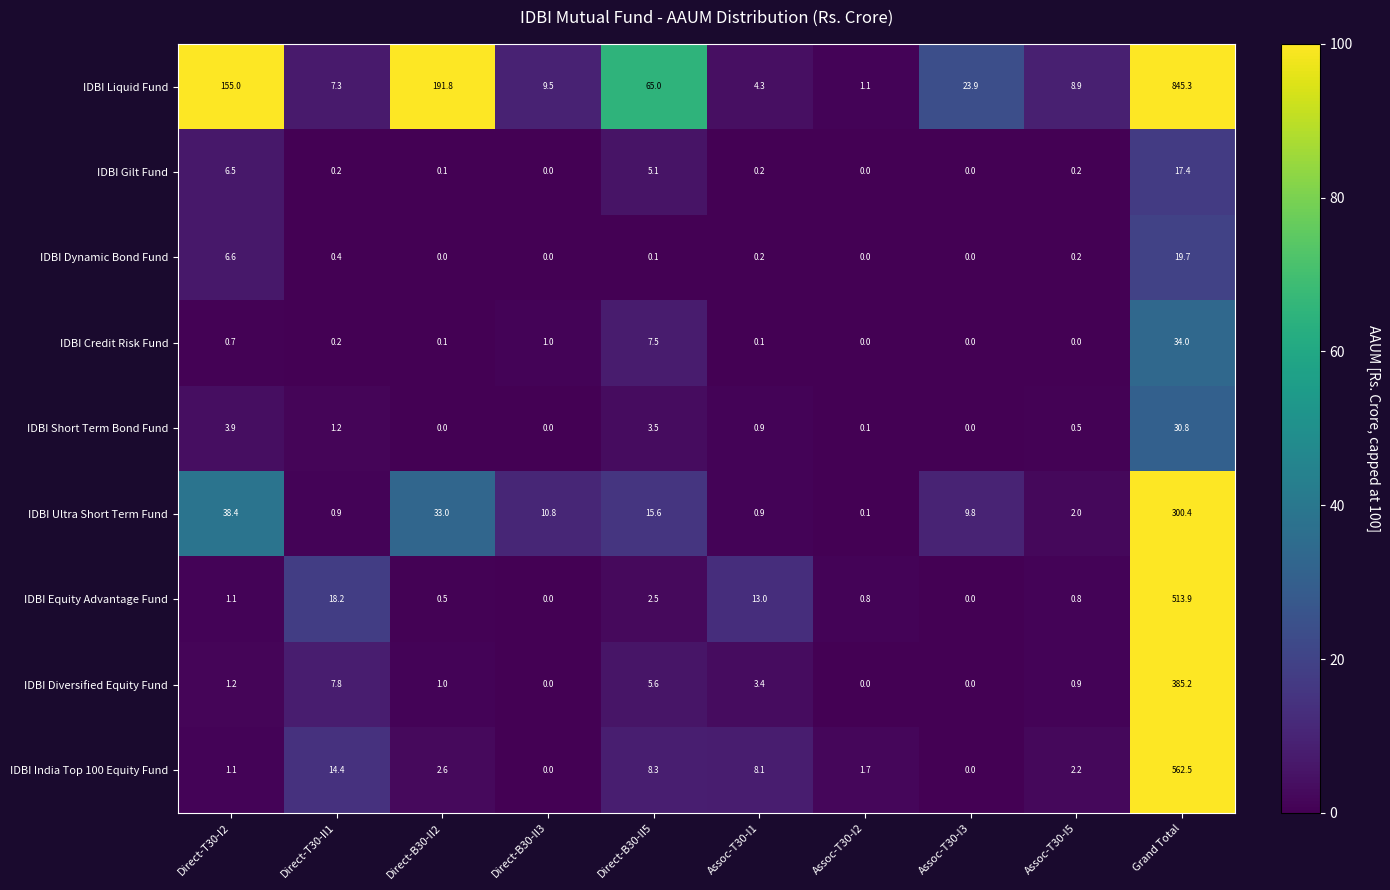

The IDBI Liquid Fund series shows 4.3 at Assoc-T30-I1. True or false?

True